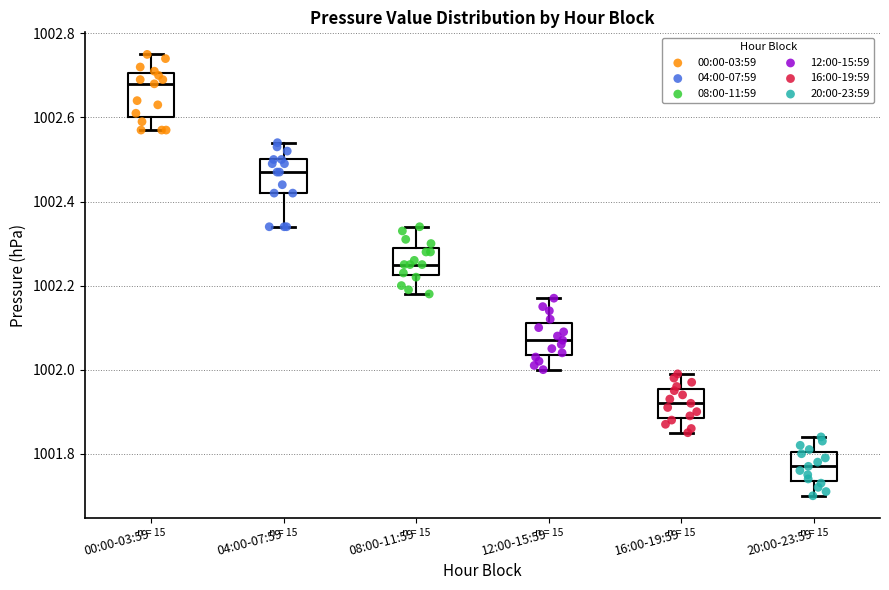

Which box has the lowest median line?

20:00-23:59